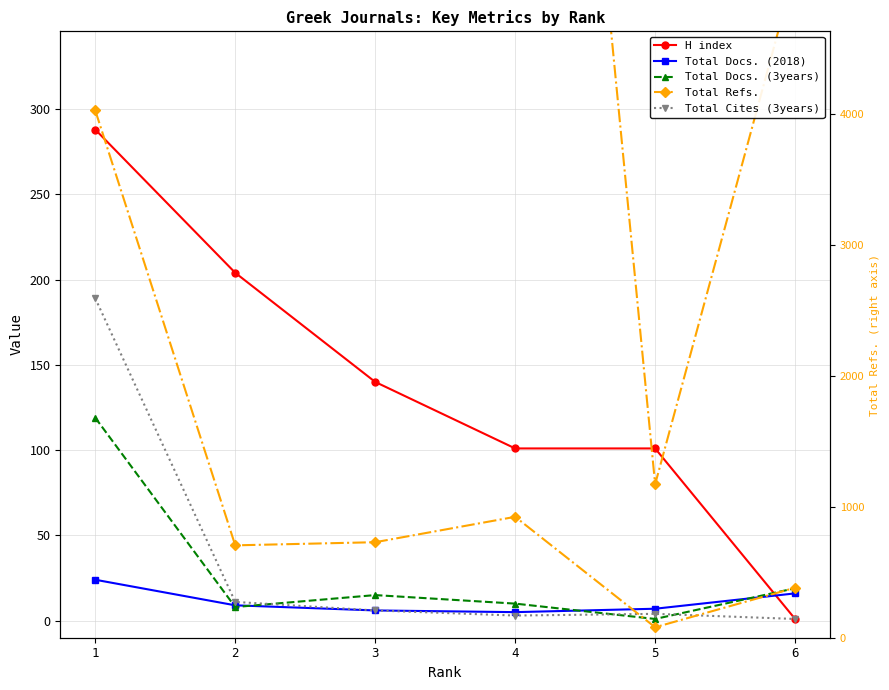

Which series has the widest spread of values?

Total Refs.